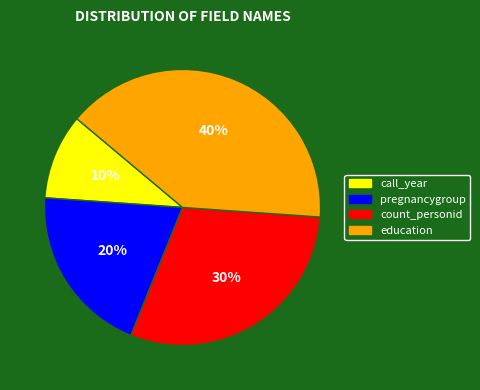

Between call_year and pregnancygroup, which is larger?

pregnancygroup